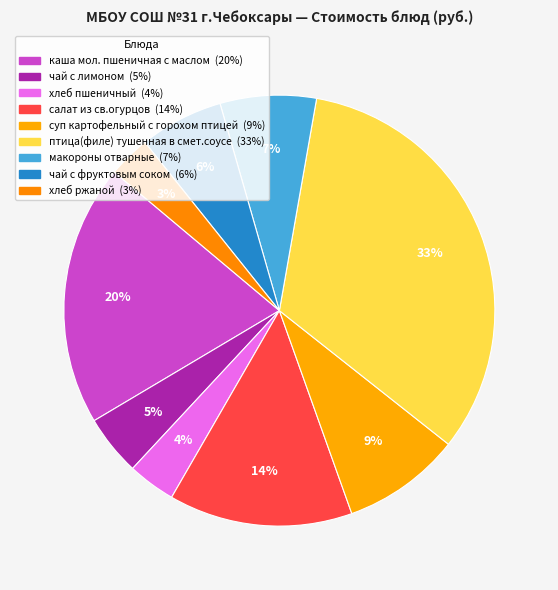

To the nearest percent, what is the difference between the largest and smallest slice percentages?

30%